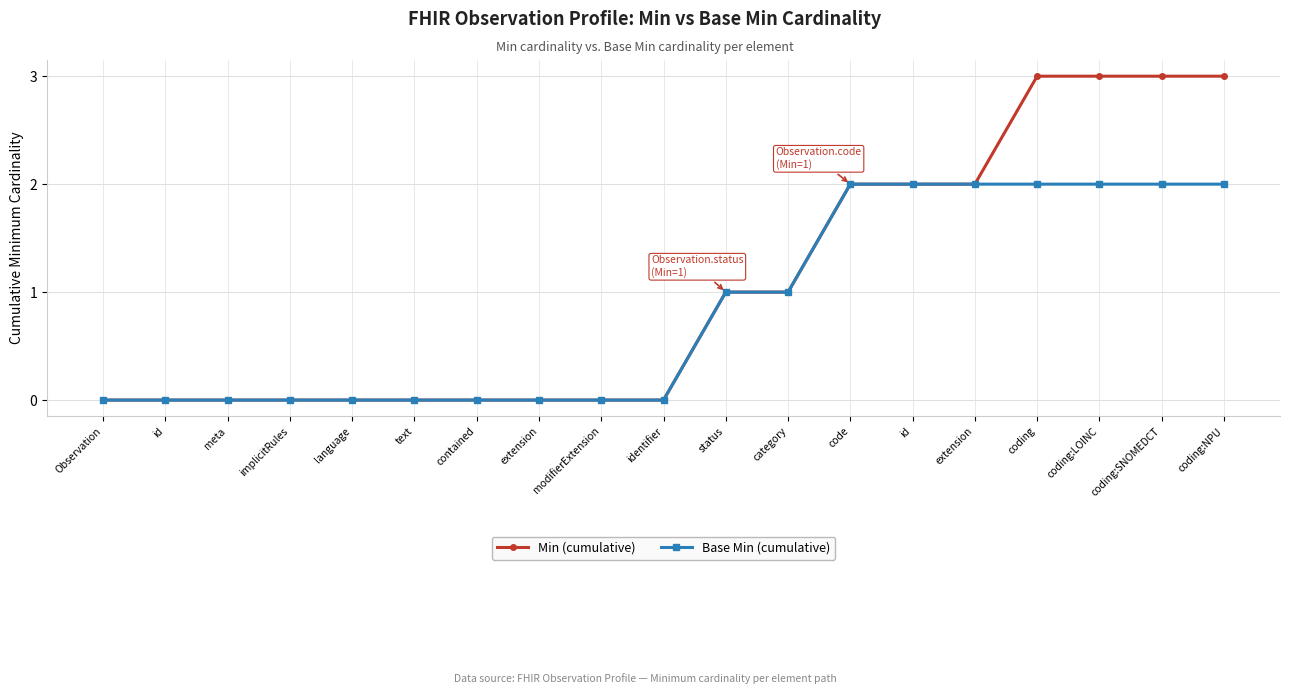

Where is Min (cumulative) nearest to the value 1?

status